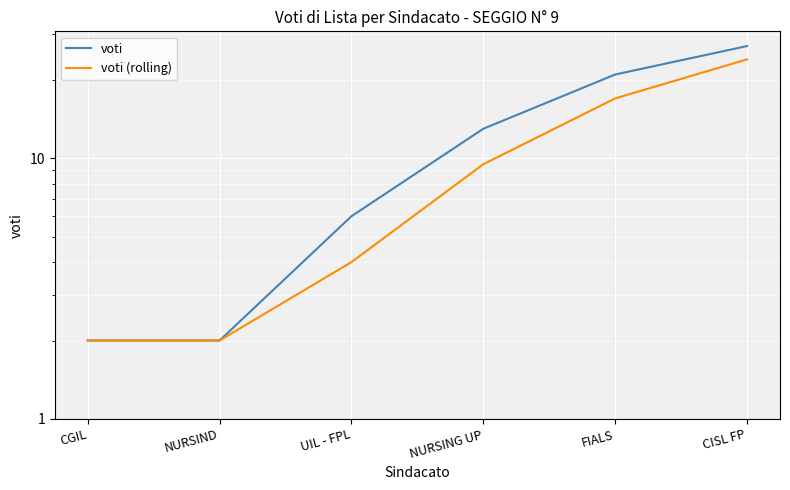

True or false: voti and voti (rolling) intersect in this chart.

False